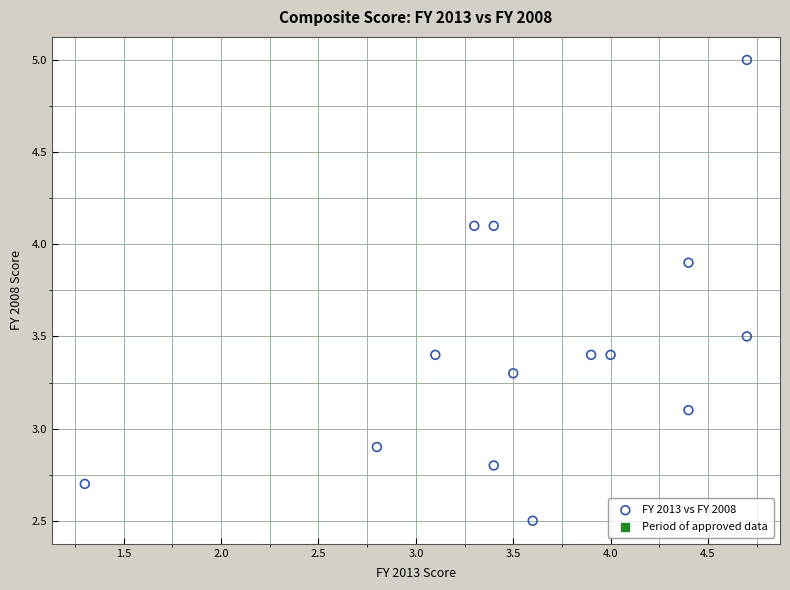

What is the range of X values (max minus min)?

3.4